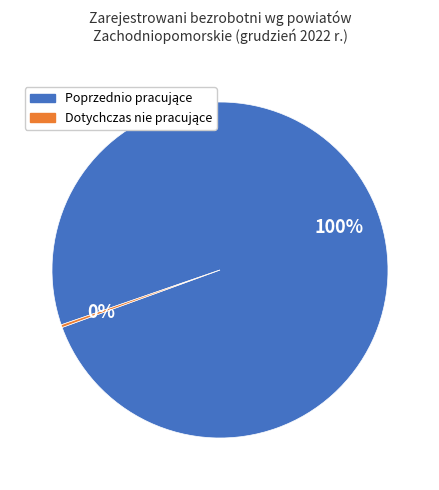

To the nearest percent, what is the average slice percentage?

50%